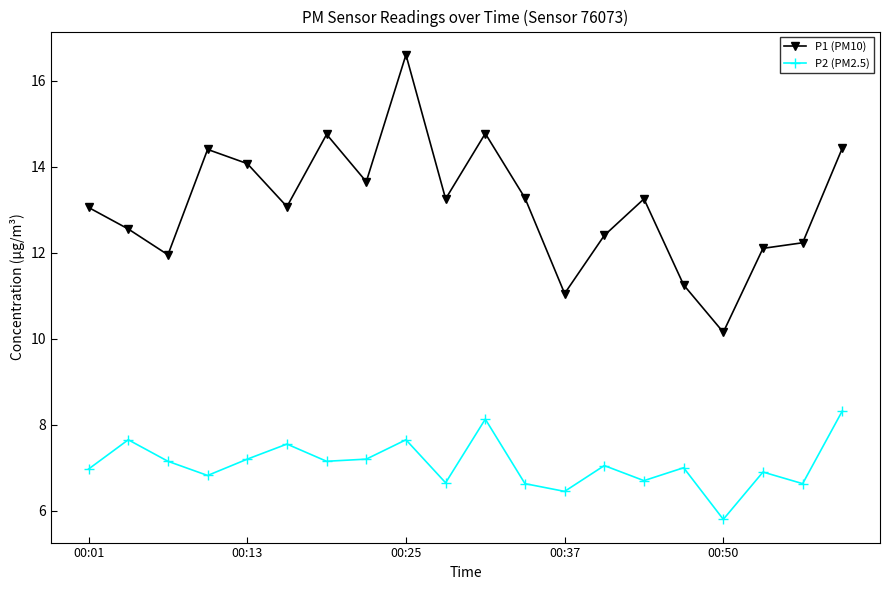

What is the value of the P2 (PM2.5) point at the 10th from the left?

6.7